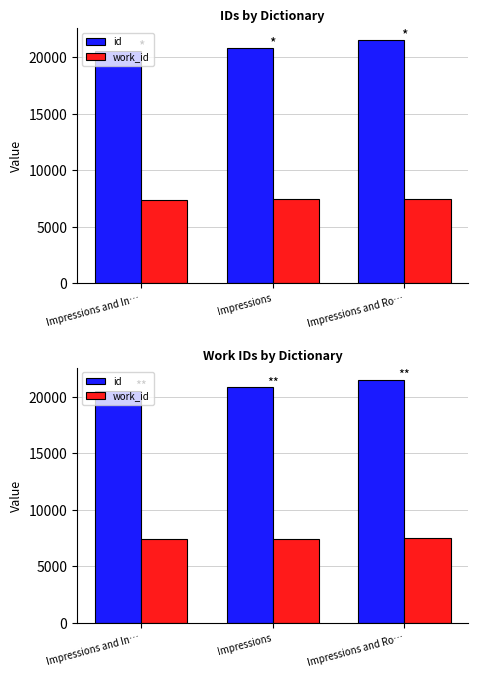

At Impressions and Ro…, list the series in order from largest to smallest.

id, work_id